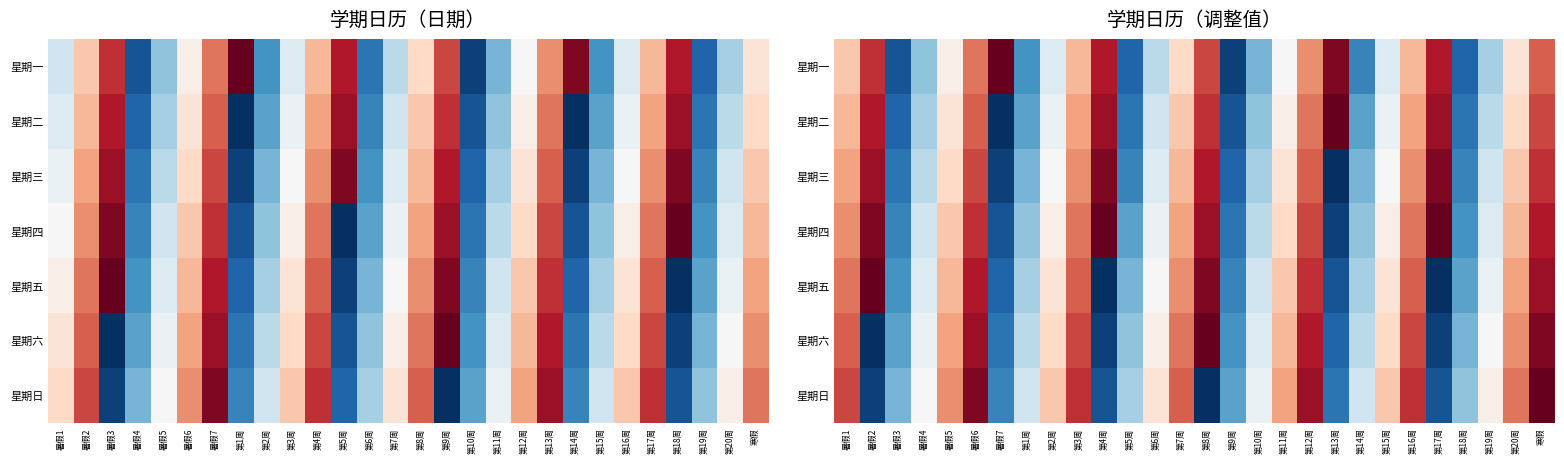

Rank the series by their maximum value, from lowest to highest.

星期三, 星期一, 星期二, 星期四, 星期五, 星期六, 星期日